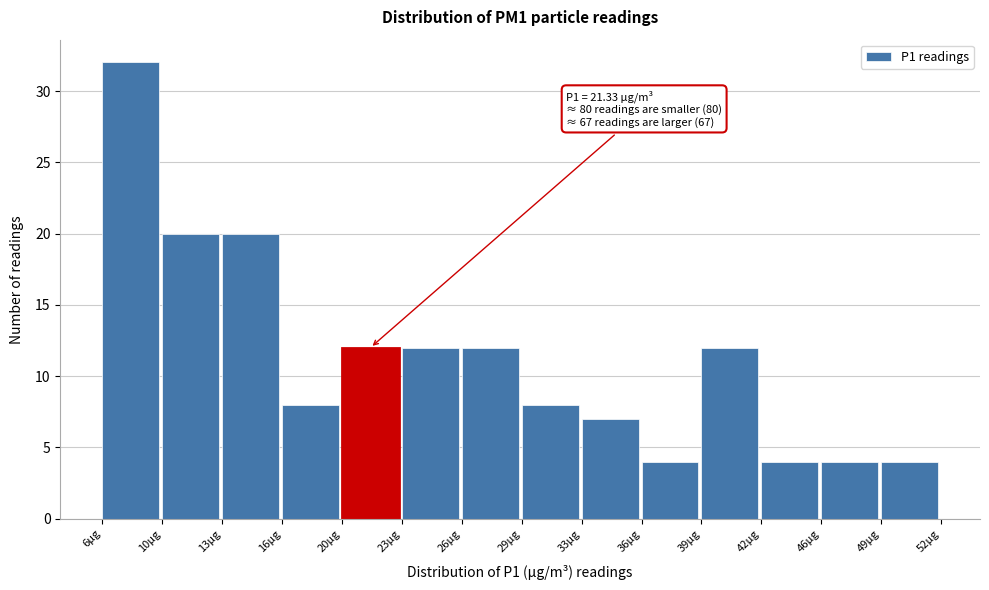

Reading right to left, transcribe all the data shown in this chart.

49µg=4	46µg=4	42µg=4	39µg=12	36µg=4	33µg=7	29µg=8	26µg=12	23µg=12	20µg=12	16µg=8	13µg=20	10µg=20	6µg=32